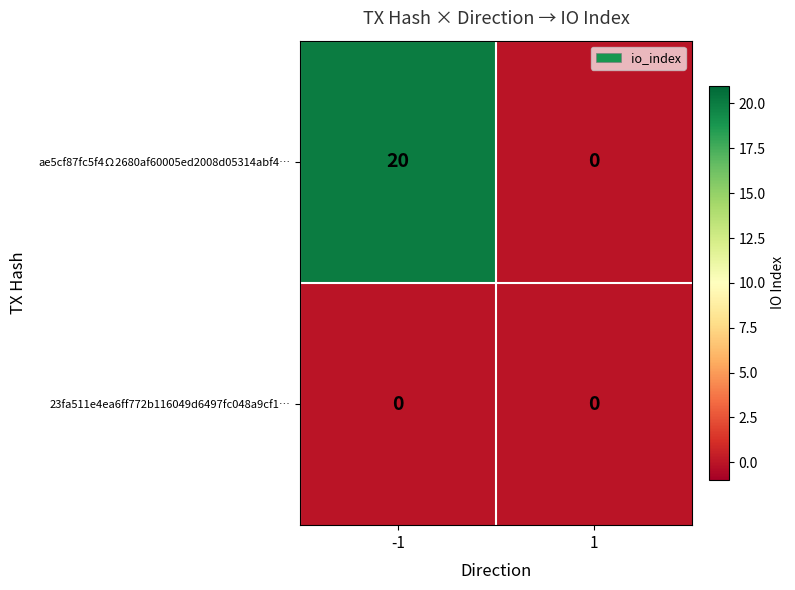

What is the maximum value for ae5cf87fc5f4Ω2680af60005ed2008d05314abf4…?

20